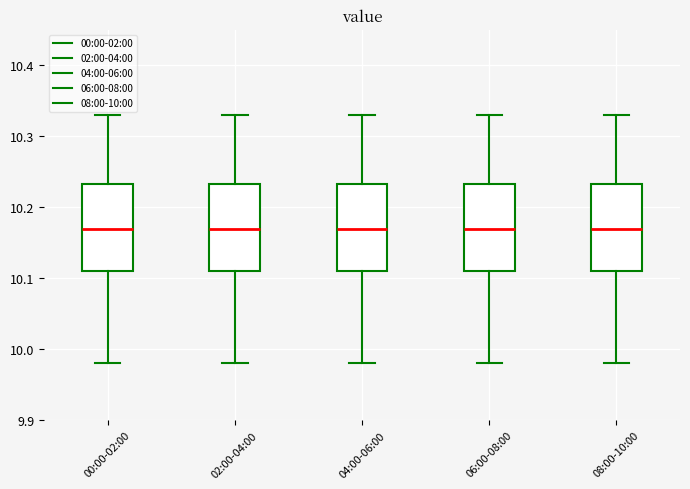

Where does the lower whisker of the box for 00:00-02:00 end on the y-axis? The values are not printed on the chart, so give them approximately, as read against the axis.

9.98